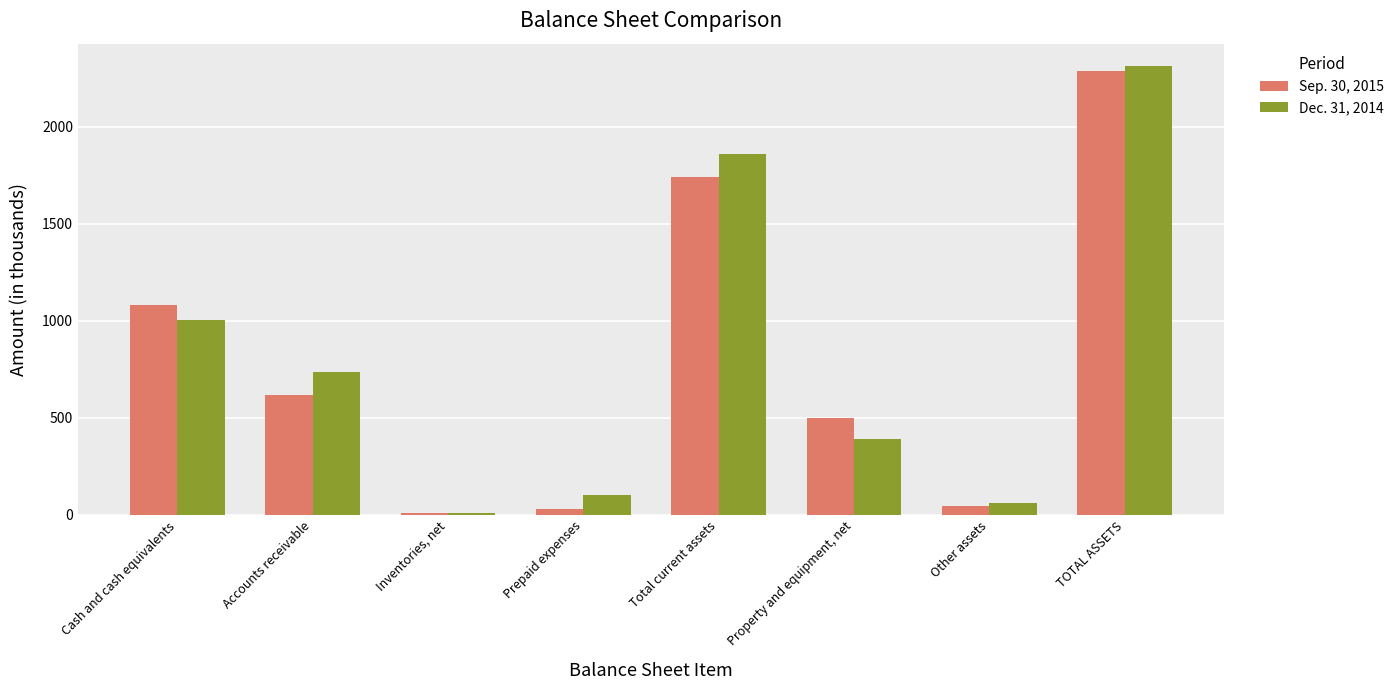

The Sep. 30, 2015 series shows 1081 at Cash and cash equivalents. True or false?

True